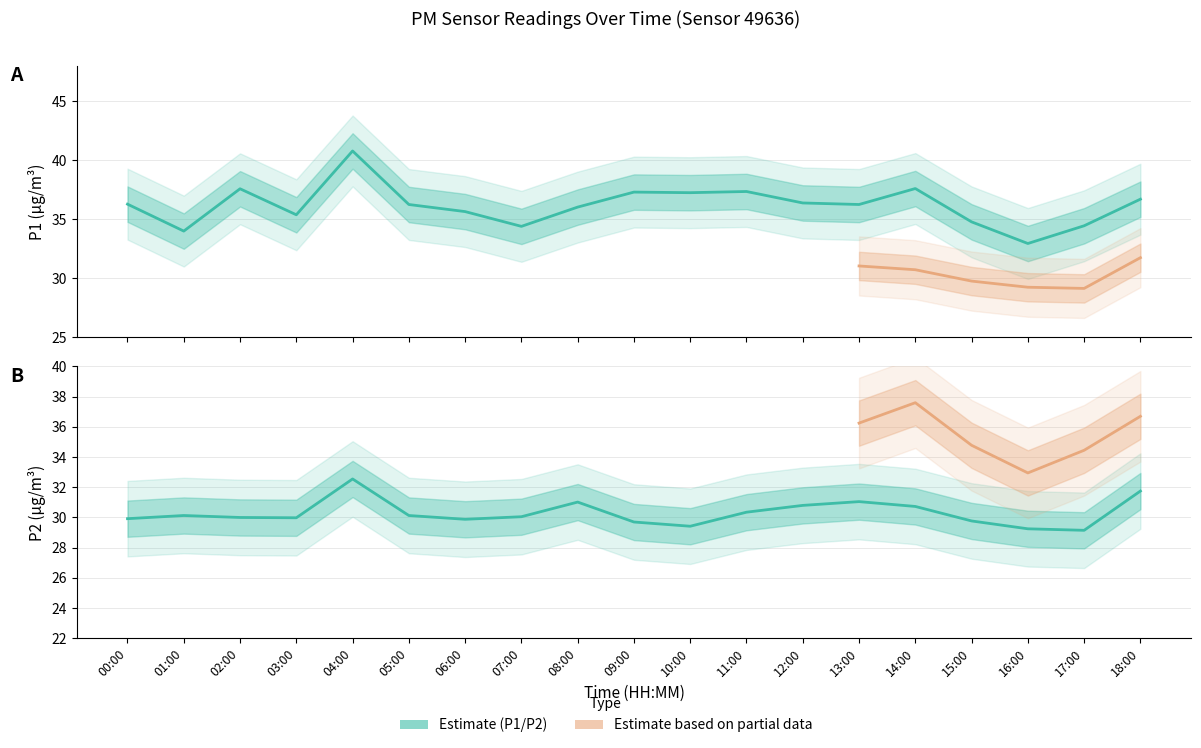

True or false: P2 has more than 2 points higher than both neighbors.

True